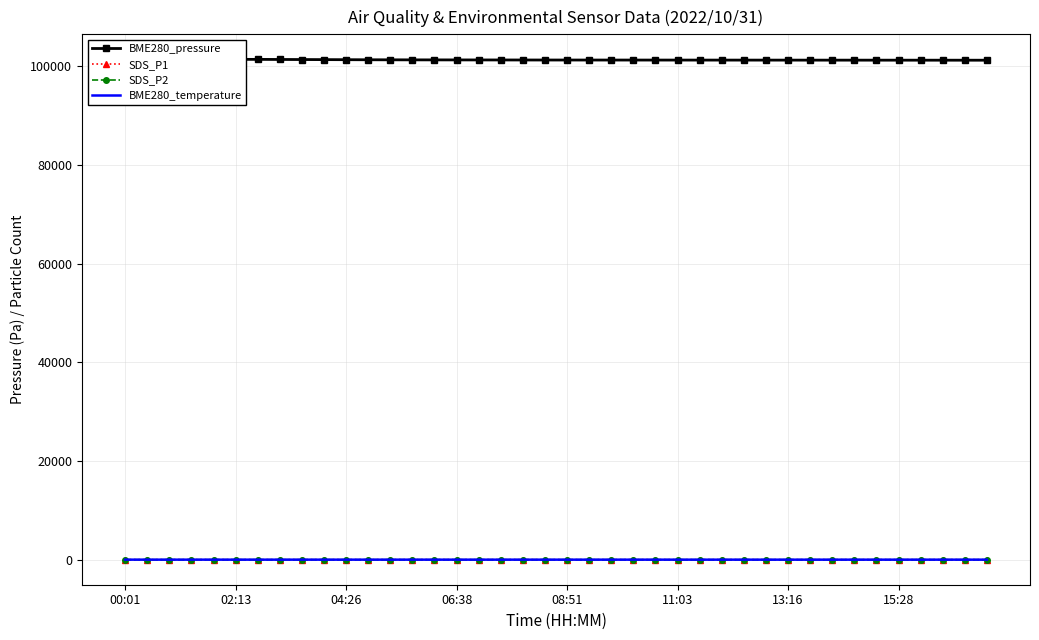

Reading left to right, extract all data points from this chart.

BME280_pressure: 101340.2	101324.1	101356.7	101376.1	101390.7	101395.0	101388.0	101370.0	101355.0	101340.0	101325.0	101310.0	101300.0	101290.0	101285.0	101280.0	101275.0	101270.0	101265.0	101260.0	101258.0	101256.0	101254.0	101252.0	101250.0	101248.0	101246.0	101244.0	101242.0	101240.0	101238.0	101236.0	101234.0	101232.0	101230.0	101228.0	101226.0	101224.0	101222.0	101220.0
SDS_P1: 10.3	10.0	16.0	8.7	13.8	12.0	11.5	10.8	9.9	10.5	11.2	12.3	13.1	14.0	15.2	14.8	13.5	12.7	11.9	11.0	10.5	10.0	9.8	9.5	9.3	9.1	9.0	8.9	8.8	8.7	8.6	8.5	8.4	8.3	8.2	8.1	8.0	7.9	7.8	7.7
SDS_P2: 4.0	3.6	4.7	4.2	5.0	4.5	4.3	4.1	3.9	3.8	3.9	4.0	4.1	4.2	4.4	4.3	4.2	4.1	4.0	3.9	3.8	3.7	3.6	3.5	3.4	3.3	3.2	3.1	3.0	2.9	2.9	2.8	2.8	2.7	2.7	2.6	2.6	2.5	2.5	2.4
BME280_temperature: 14.1	13.2	12.8	12.7	12.4	12.3	12.2	12.1	12.0	11.9	11.9	11.8	11.8	11.7	11.7	11.6	11.6	11.5	11.5	11.4	11.4	11.3	11.3	11.2	11.2	11.1	11.1	11.0	11.0	10.9	10.9	10.8	10.8	10.7	10.7	10.6	10.6	10.5	10.5	10.4